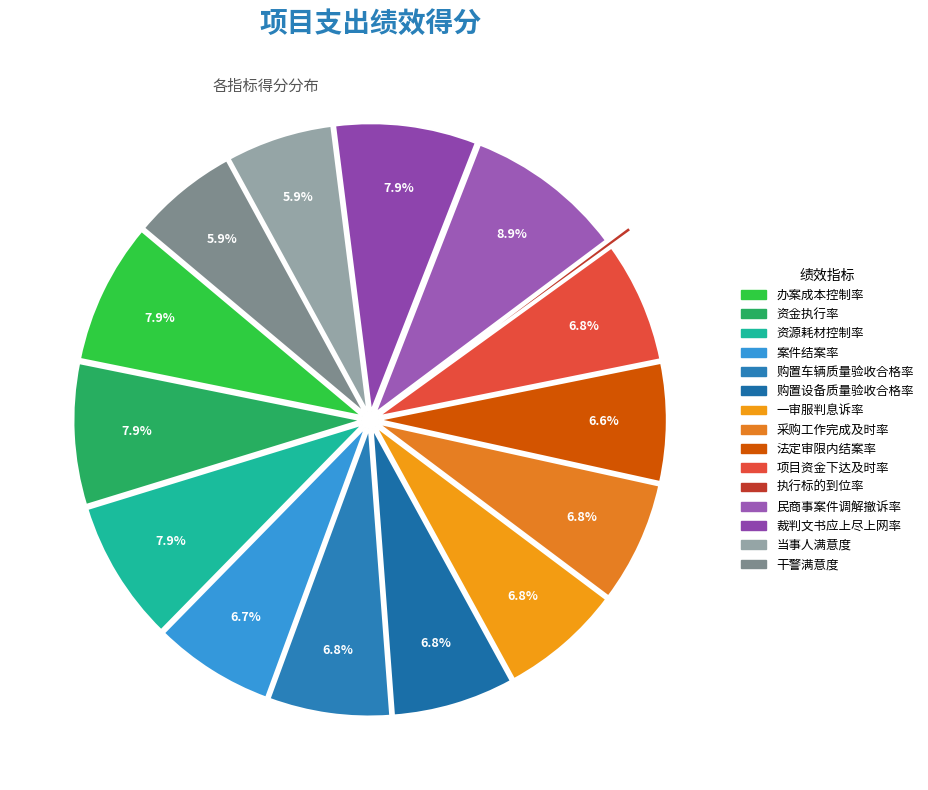

How many segments does this pie chart have?

15